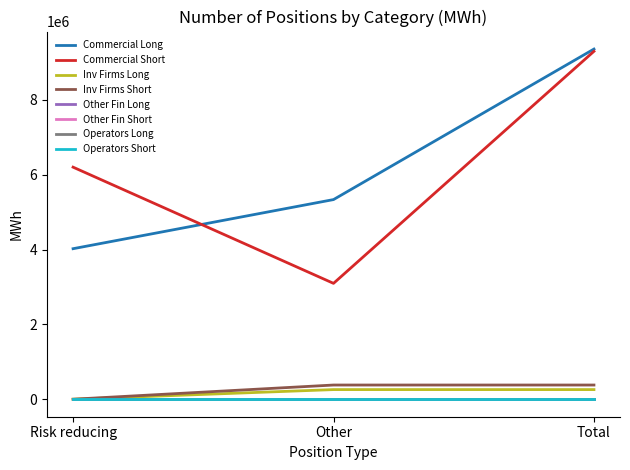

Where does the Commercial Long series first go above 5334086?

Total